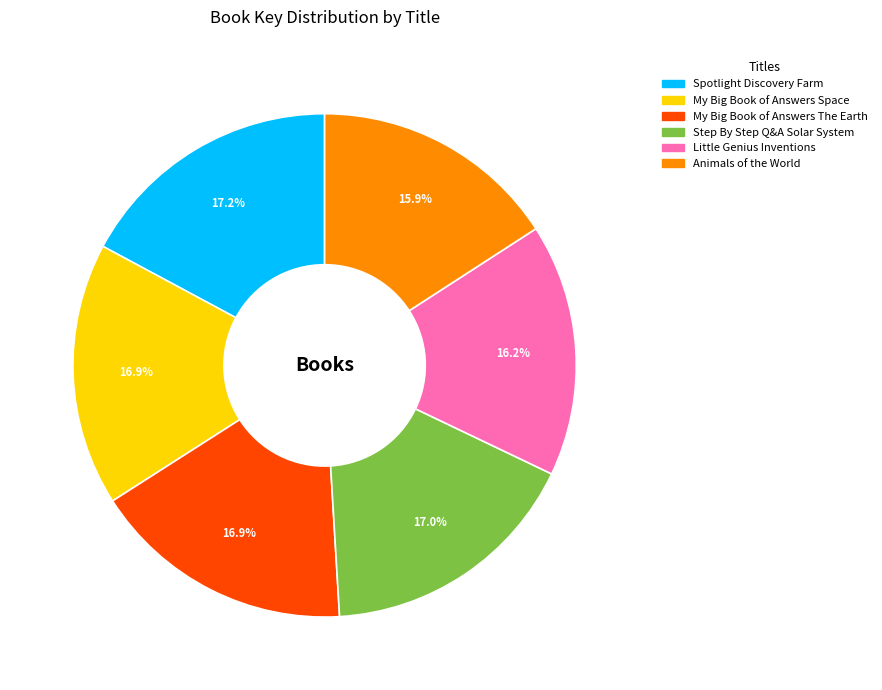

To the nearest percent, what portion does My Big Book of Answers Space represent?

17%